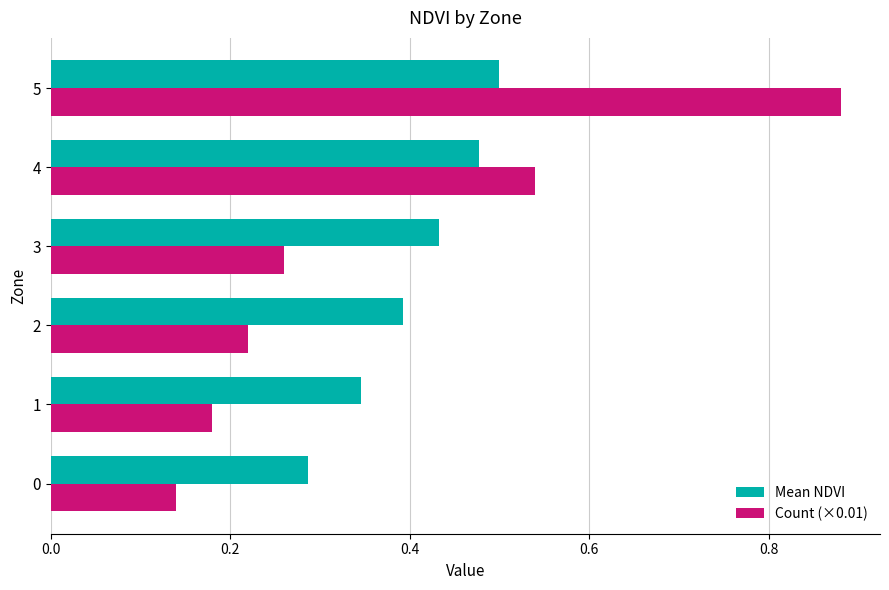

Which category has the highest value in the Mean NDVI series?

5